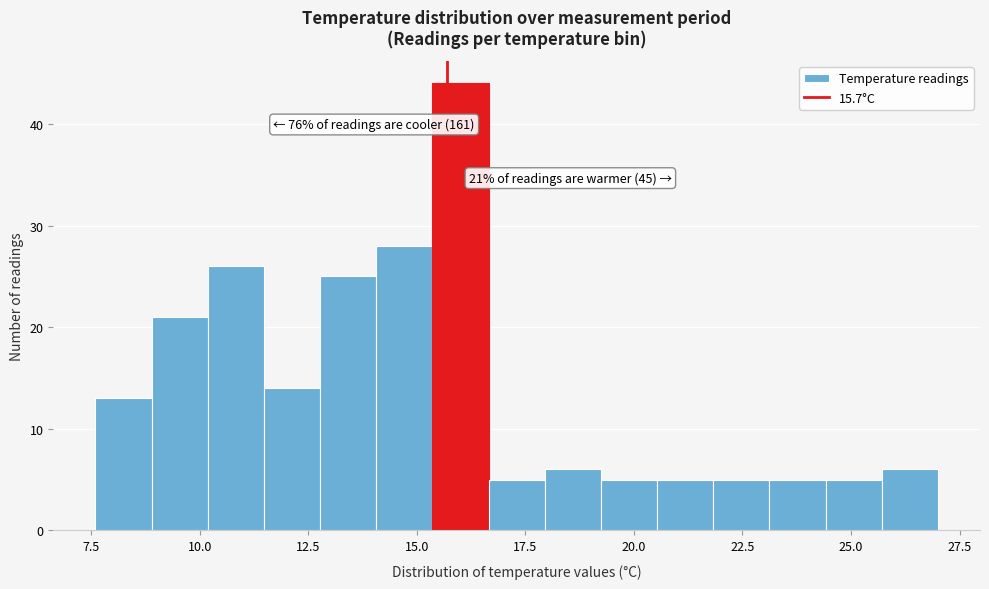

Around what value on the x-axis is the tallest bar? Give the approximate position of its centre, as read against the axis.

16.0